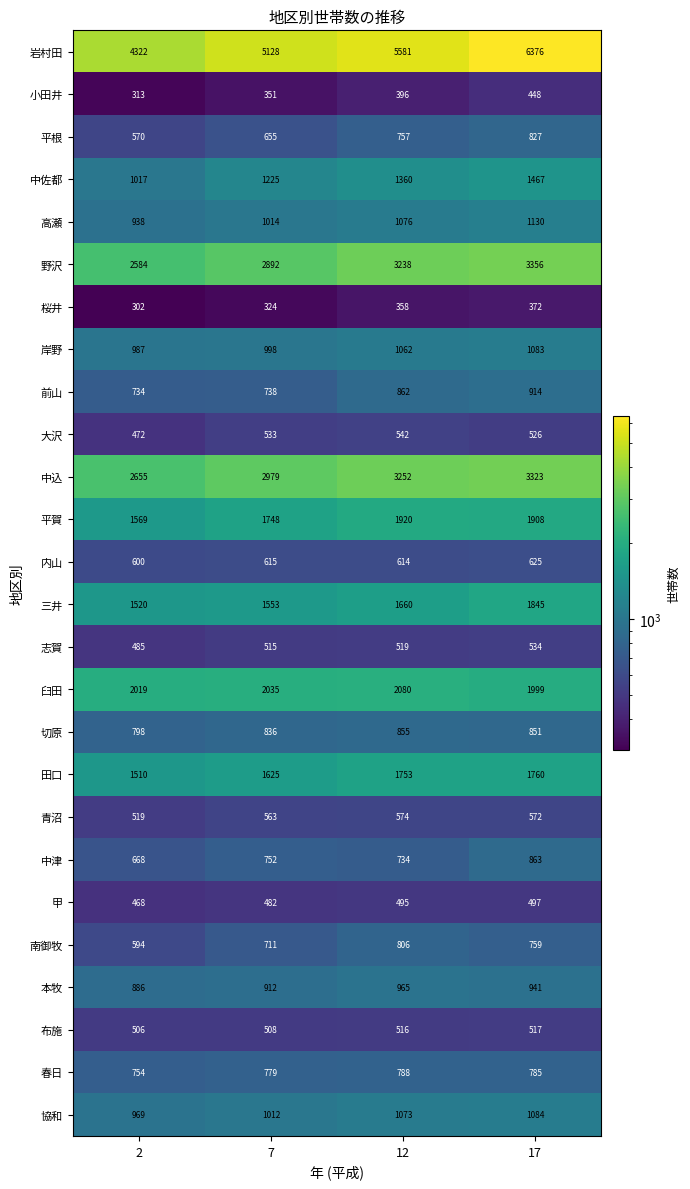

How many data points does each series have?

4